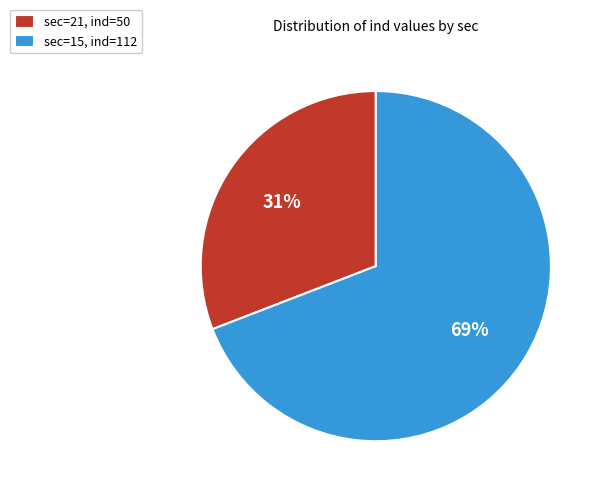

Rank the categories by value from highest to lowest.

sec=15, ind=112, sec=21, ind=50